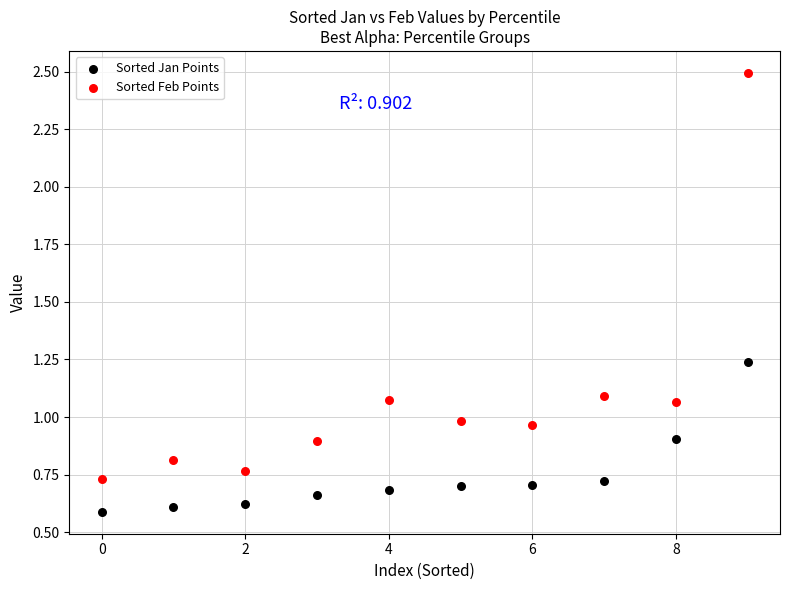

Which series reaches the maximum Y coordinate?

Sorted Feb Points